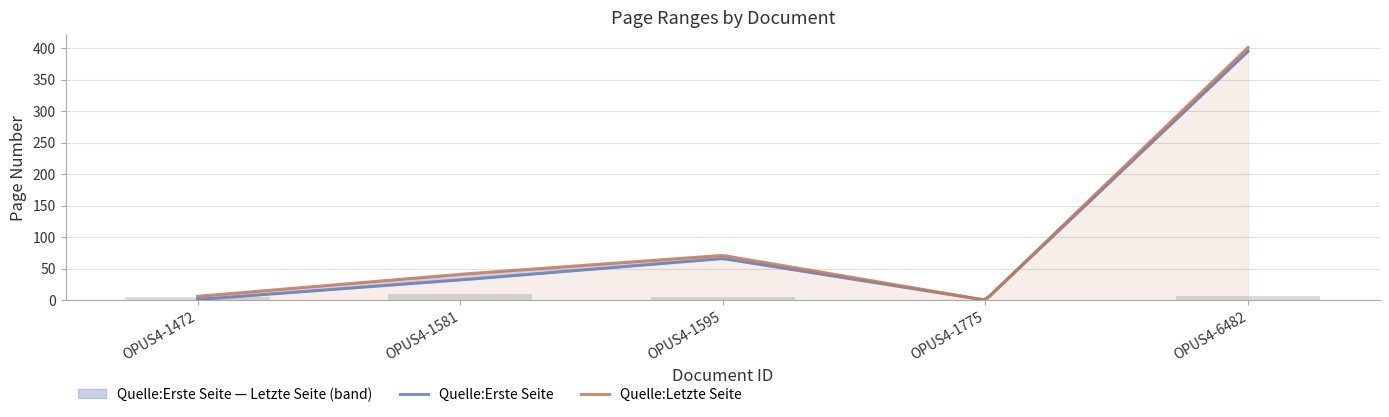

At which label does Quelle:Letzte Seite first exceed 41?

OPUS4-1595